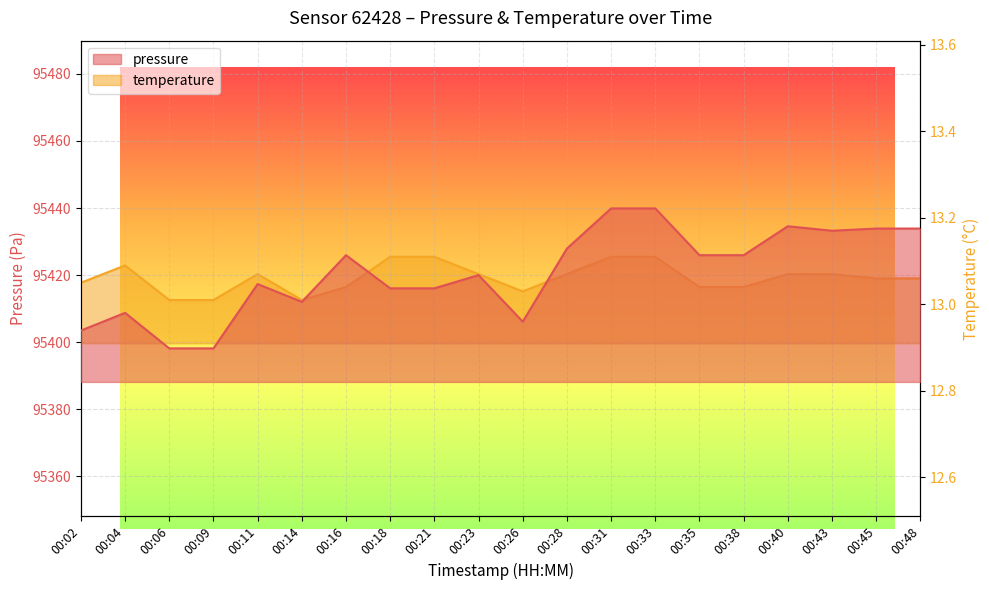

Reading right to left, list all the values displayed in this chart.

pressure: 00:48=95433.9	00:45=95433.9	00:43=95433.2	00:40=95434.6	00:38=95425.9	00:35=95425.9	00:33=95439.9	00:31=95439.9	00:28=95427.9	00:26=95406.1	00:23=95420.0	00:21=95416.1	00:18=95416.1	00:16=95425.9	00:14=95412.0	00:11=95417.3	00:09=95398.2	00:06=95398.2	00:04=95408.8	00:02=95403.5
temperature: 00:48=13.1	00:45=13.1	00:43=13.1	00:40=13.1	00:38=13.0	00:35=13.0	00:33=13.1	00:31=13.1	00:28=13.1	00:26=13.0	00:23=13.1	00:21=13.1	00:18=13.1	00:16=13.0	00:14=13.0	00:11=13.1	00:09=13.0	00:06=13.0	00:04=13.1	00:02=13.1